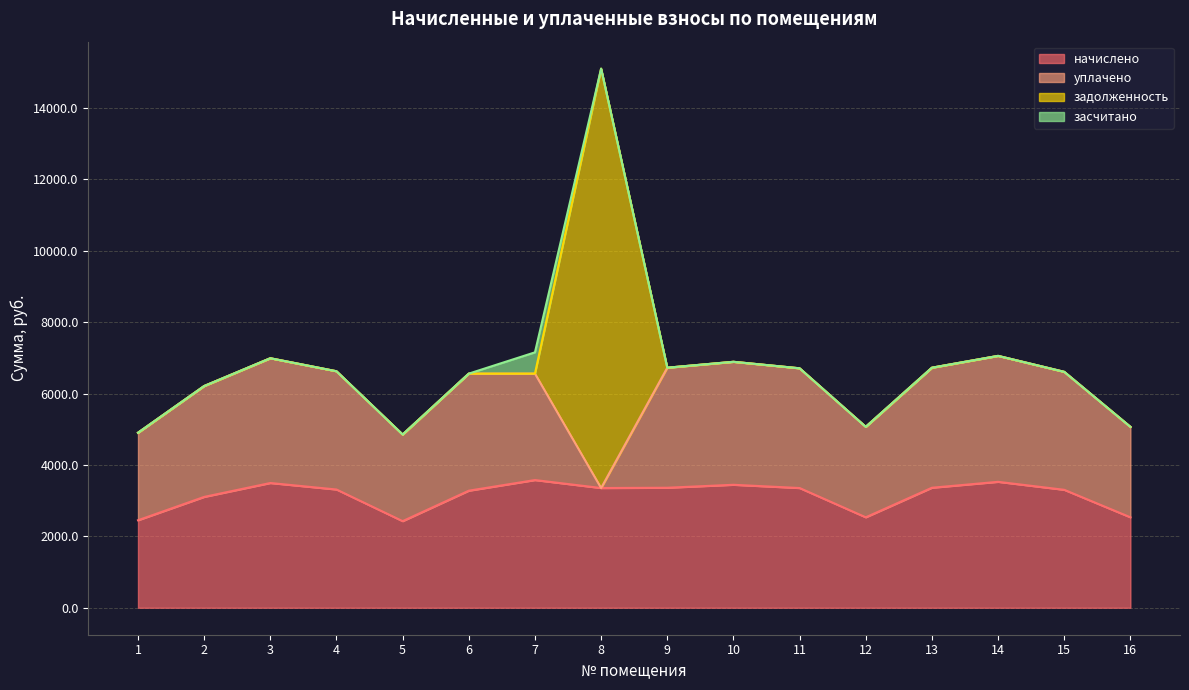

True or false: задолженность has more than 0 interior local peaks.

True